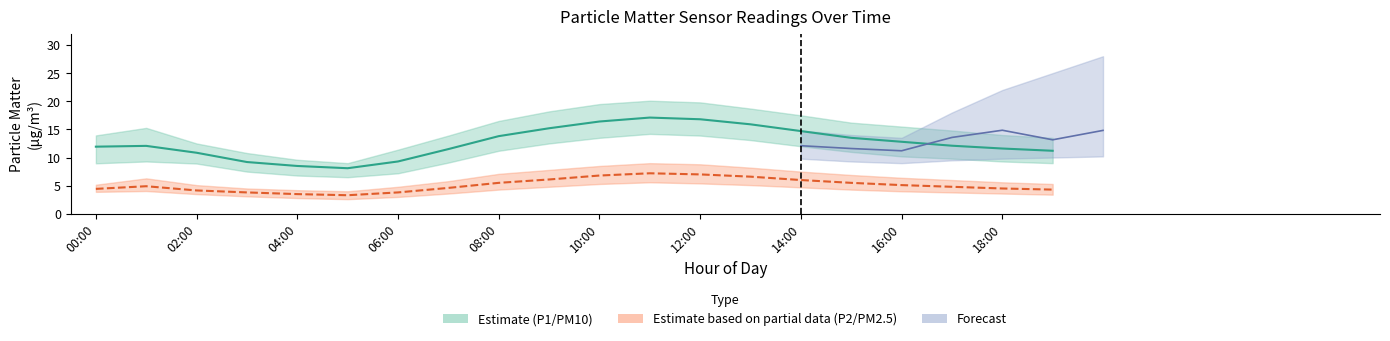

Is the value of P2 at 12:00 greater than the value of P1 at 16:00?

No